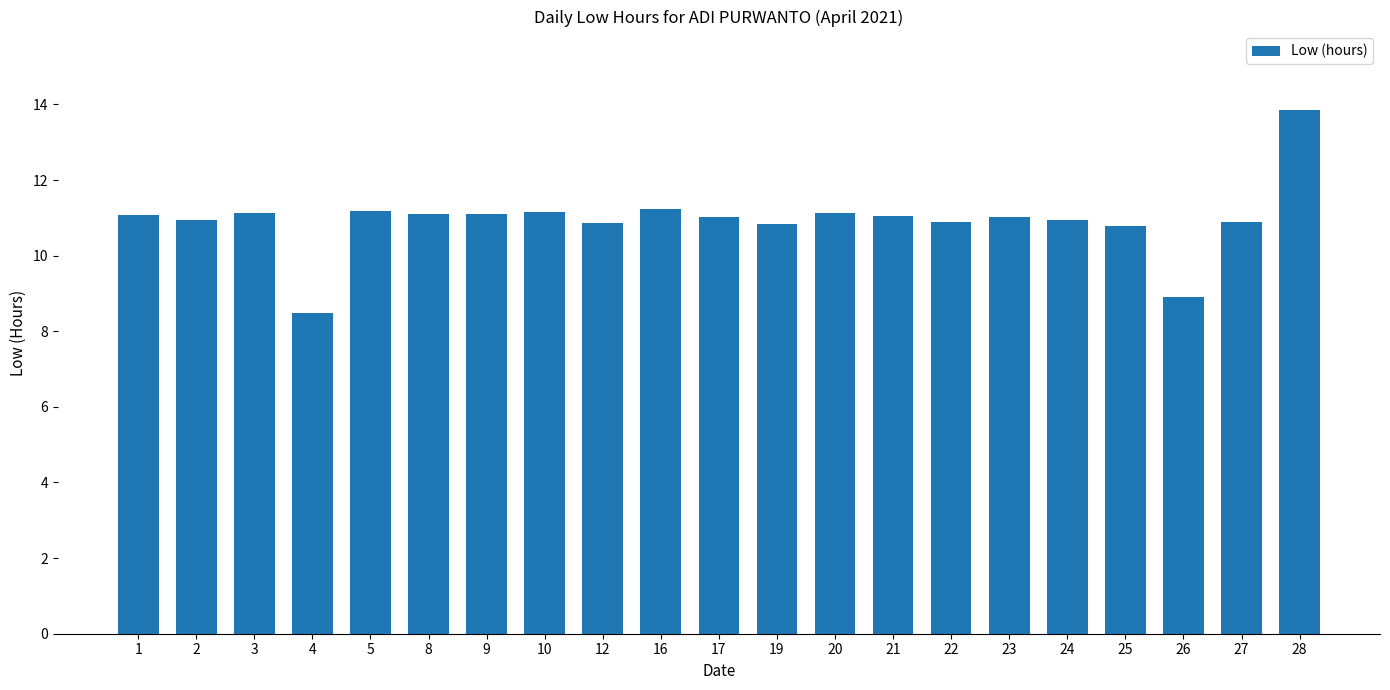

Which label corresponds to the smallest value in the chart?

4